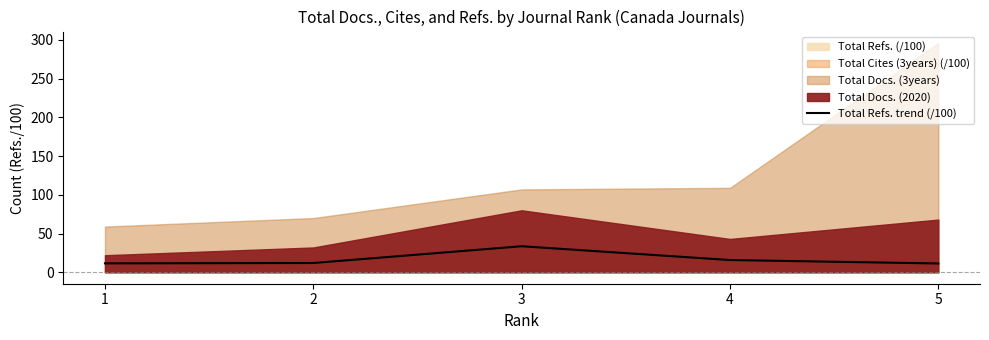

Reading left to right, what are all the values shown in this chart?

11.5	12.0	33.6	15.8	11.3